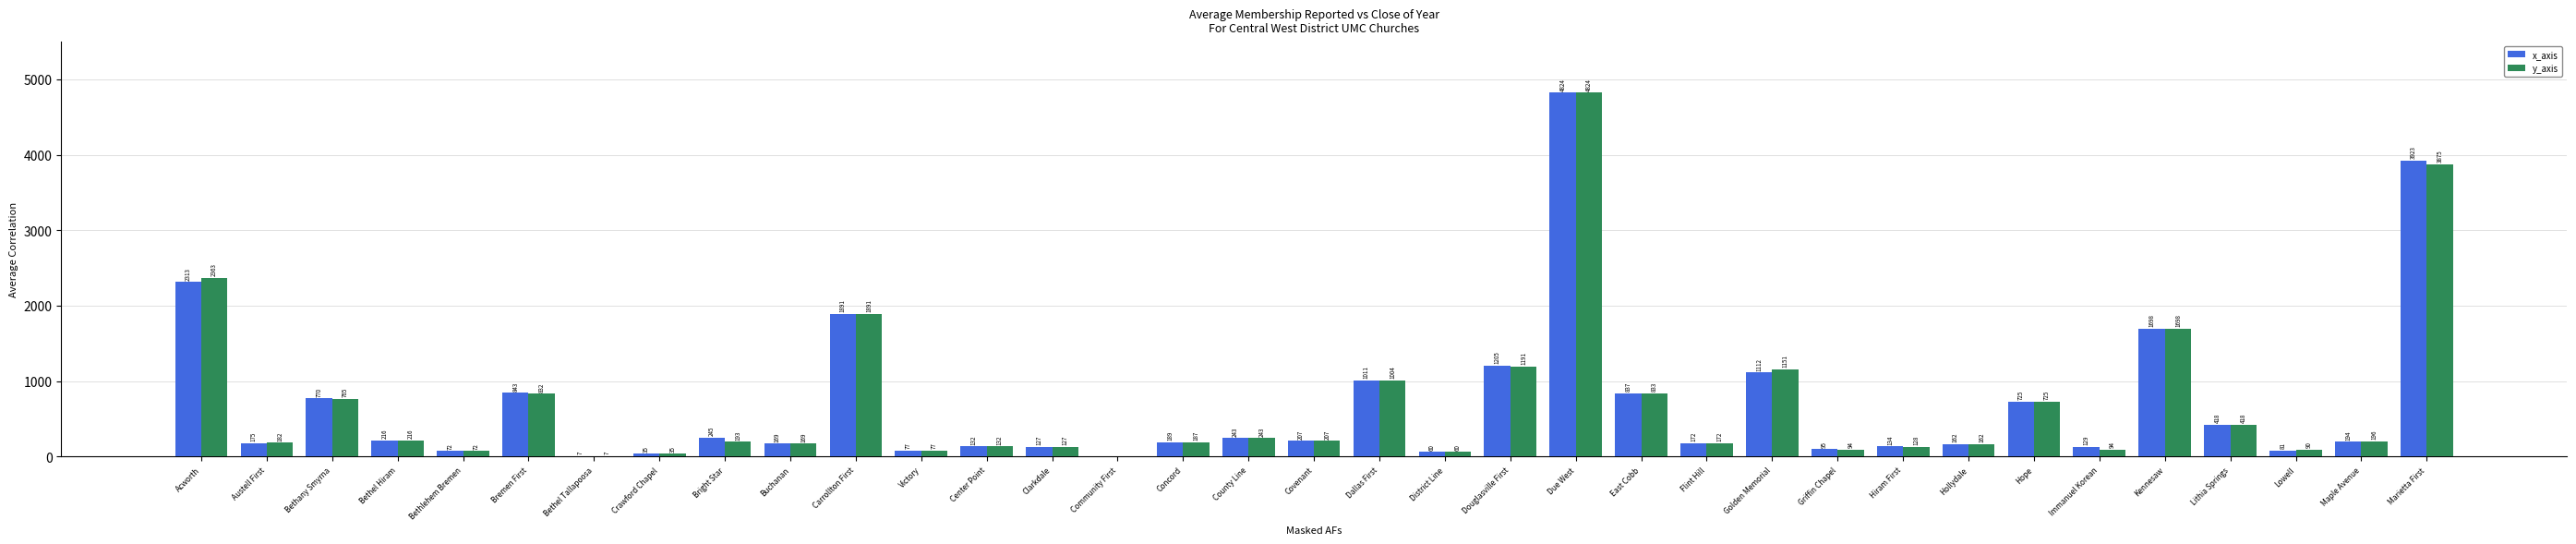

Between Dallas First and Lithia Springs, which series saw the biggest shift?

x_axis